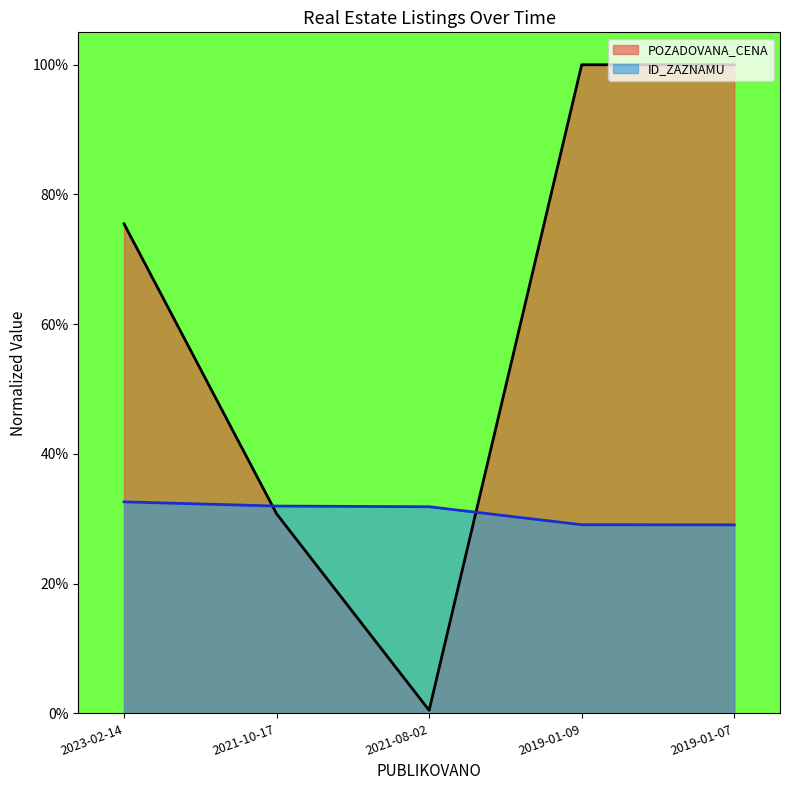

How many categories are shown in the chart?

5